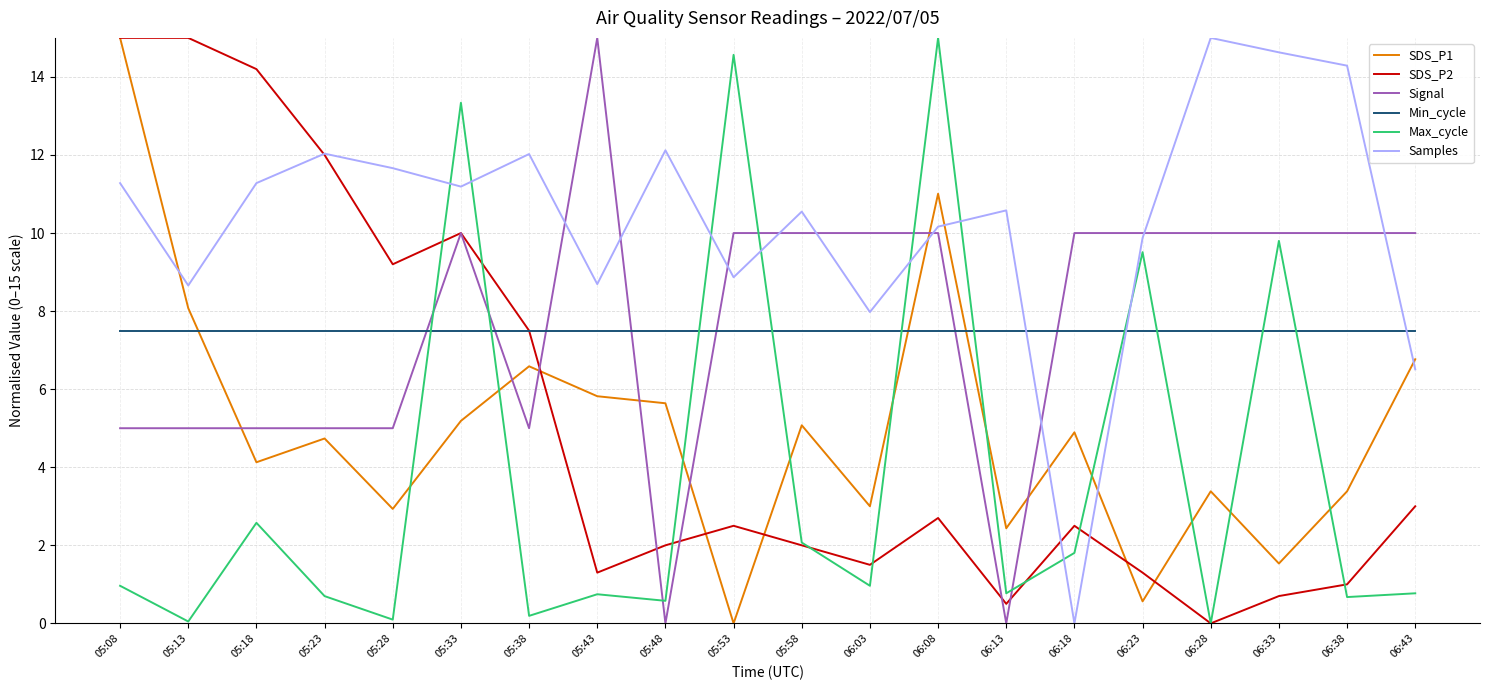

What is the maximum value shown in the chart?

15.0